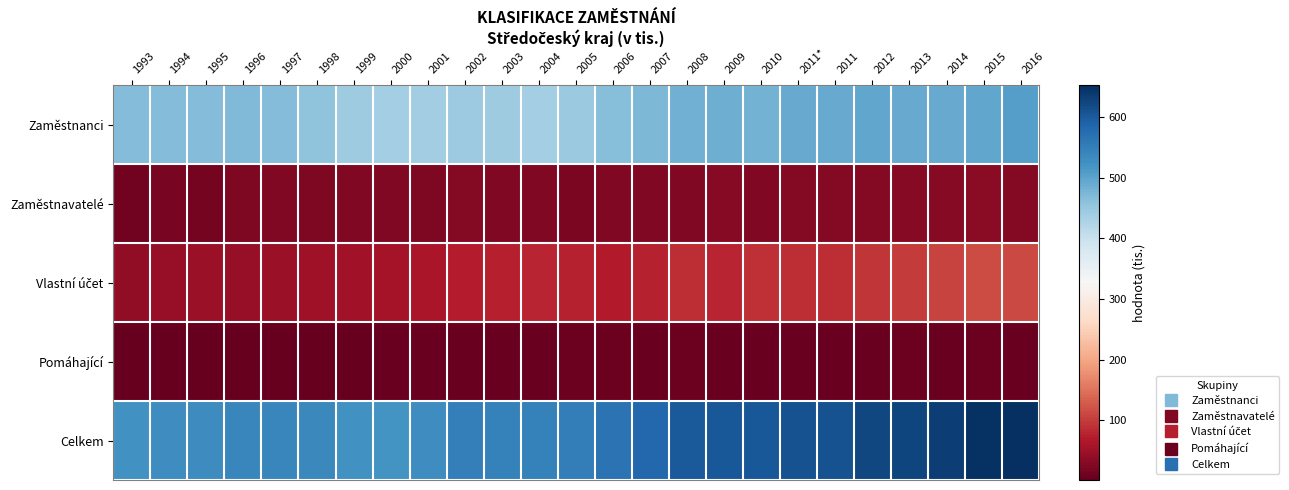

Which series has the largest total across all categories?

Celkem